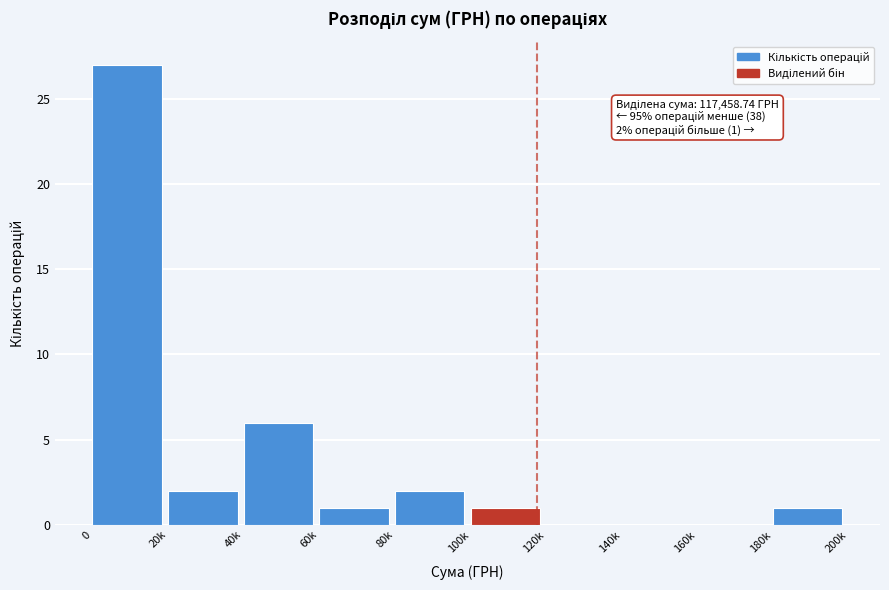

Reading left to right, list all the values displayed in this chart.

0=27	20k=2	40k=6	60k=1	80k=2	100k=1	120k=0	140k=0	160k=0	180k=1